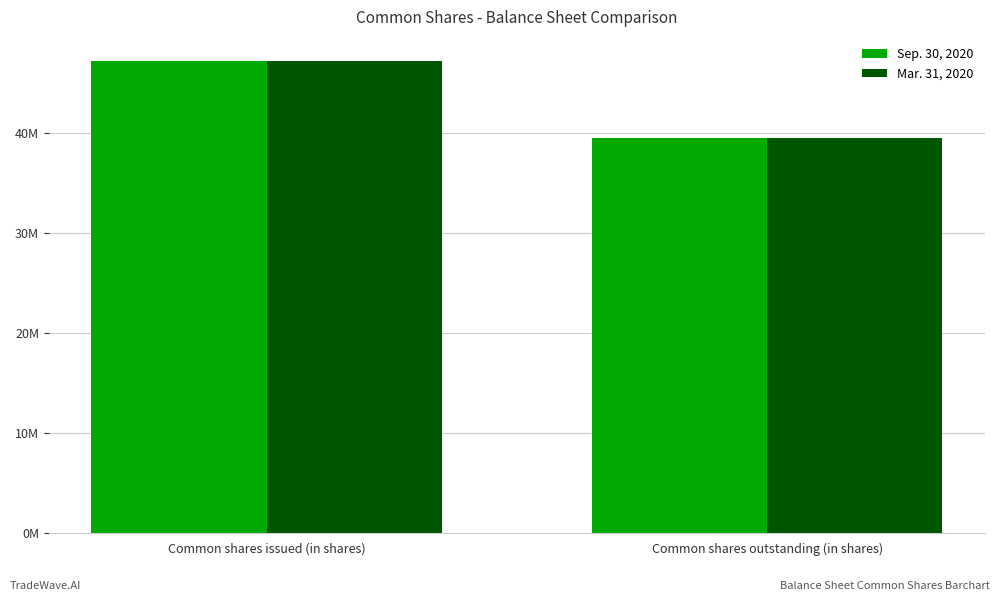

What are all the series names shown in the legend?

Sep. 30, 2020, Mar. 31, 2020